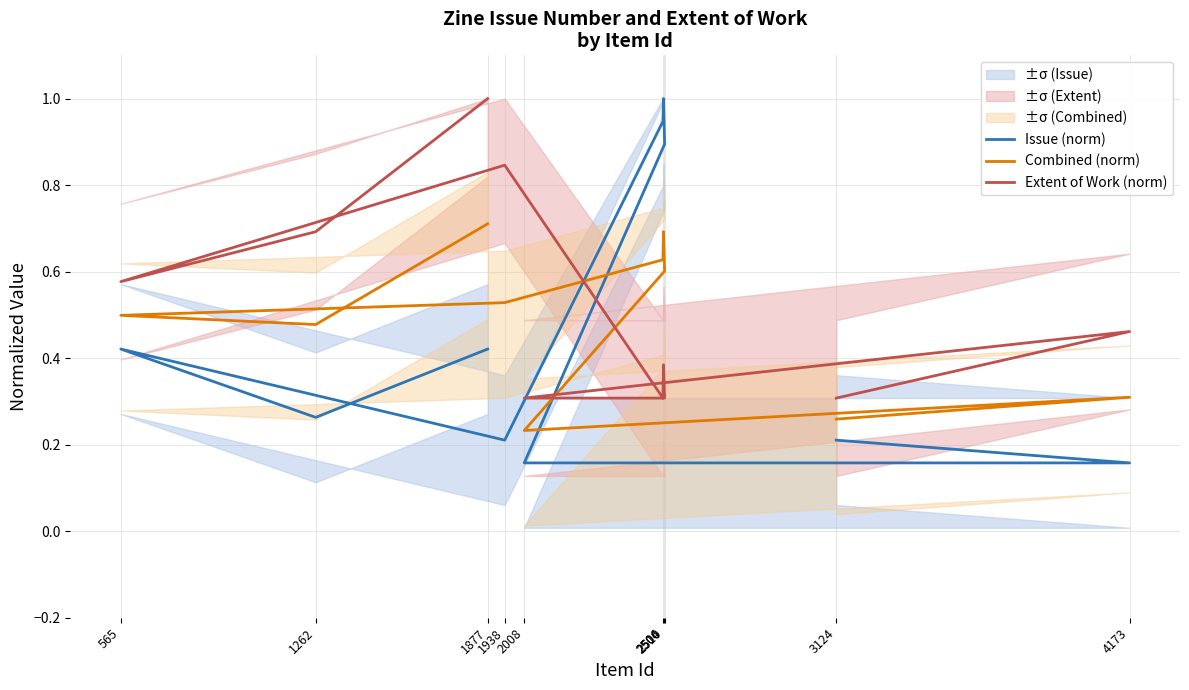

At how many categories does at least one series exceed 0?

10